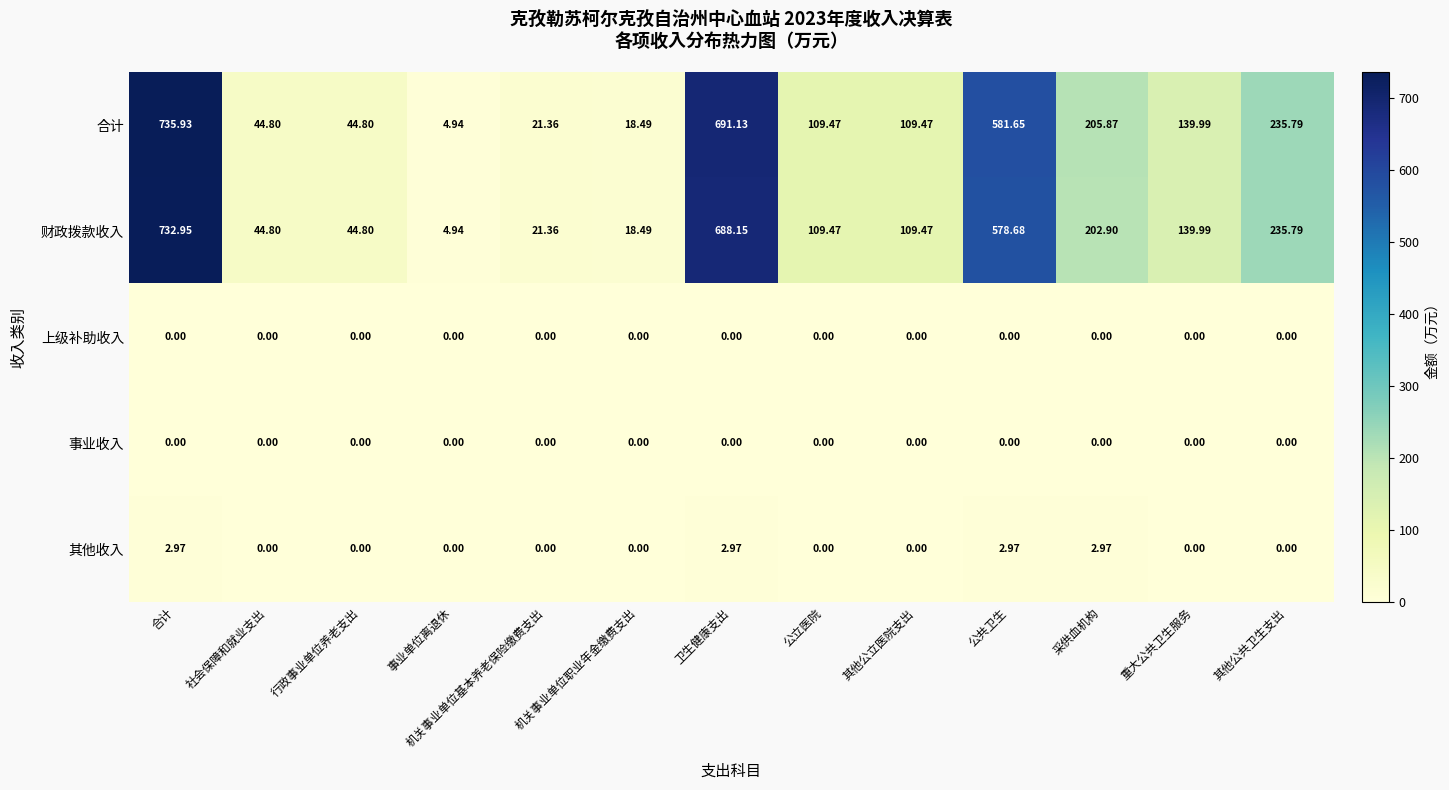

What is the difference between the highest and lowest values at 采供血机构?

205.9